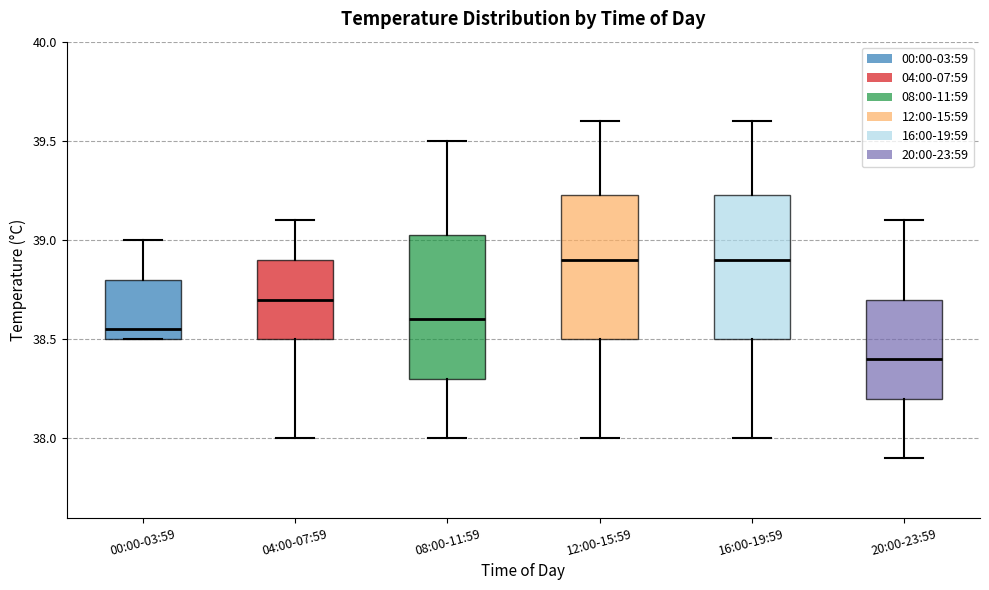

Reading left to right, transcribe this box plot: for each box, give where its median line is, the range the box spans, and where its two whiskers end, as read against the y-axis. The values are not printed on the chart, so give them approximately, as read against the axis.

00:00-03:59: median 38.55, box 38.50 to 38.80, whiskers 38.50 to 39.00
04:00-07:59: median 38.70, box 38.50 to 38.90, whiskers 38.00 to 39.10
08:00-11:59: median 38.60, box 38.30 to 39.05, whiskers 38.00 to 39.50
12:00-15:59: median 38.90, box 38.50 to 39.25, whiskers 38.00 to 39.60
16:00-19:59: median 38.90, box 38.50 to 39.25, whiskers 38.00 to 39.60
20:00-23:59: median 38.40, box 38.20 to 38.70, whiskers 37.90 to 39.10